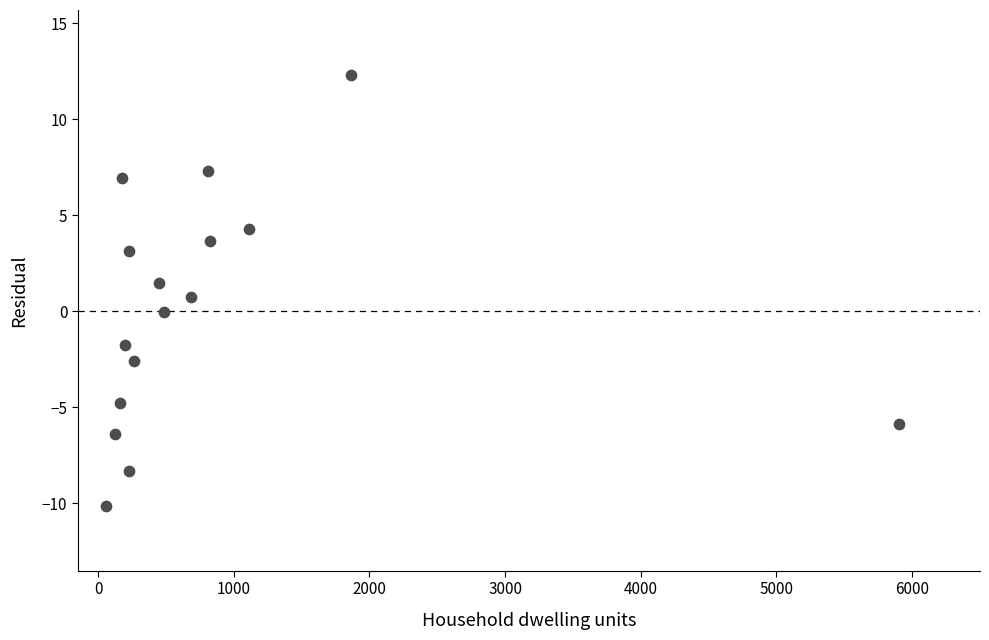

What is the range of X values (max minus min)?

5846.0